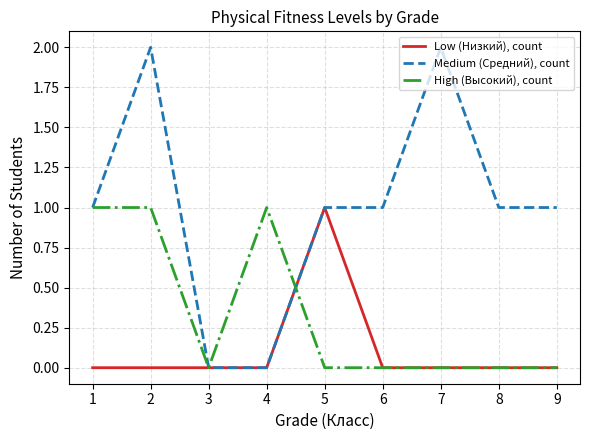

Reading right to left, what are all the values shown in this chart?

Low (Низкий), count: 9=0	8=0	7=0	6=0	5=1	4=0	3=0	2=0	1=0
Medium (Средний), count: 9=1	8=1	7=2	6=1	5=1	4=0	3=0	2=2	1=1
High (Высокий), count: 9=0	8=0	7=0	6=0	5=0	4=1	3=0	2=1	1=1